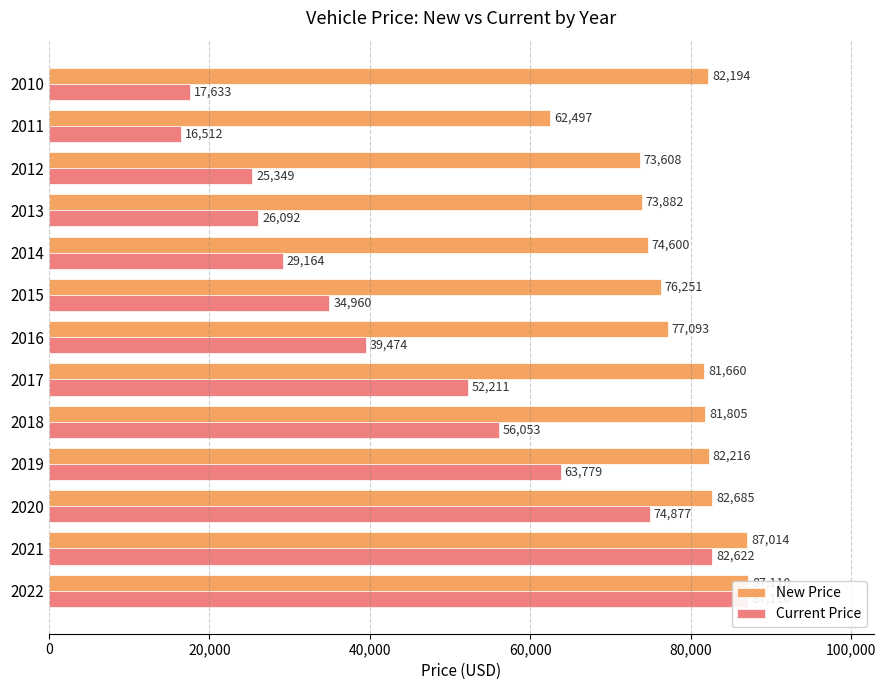

Which series changed the most between 0 and 9?

Current Price